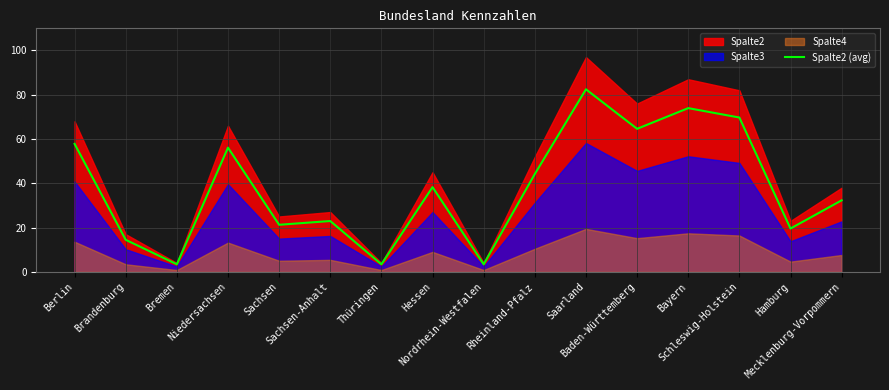

True or false: the data shows 11.9 at Hamburg.

False